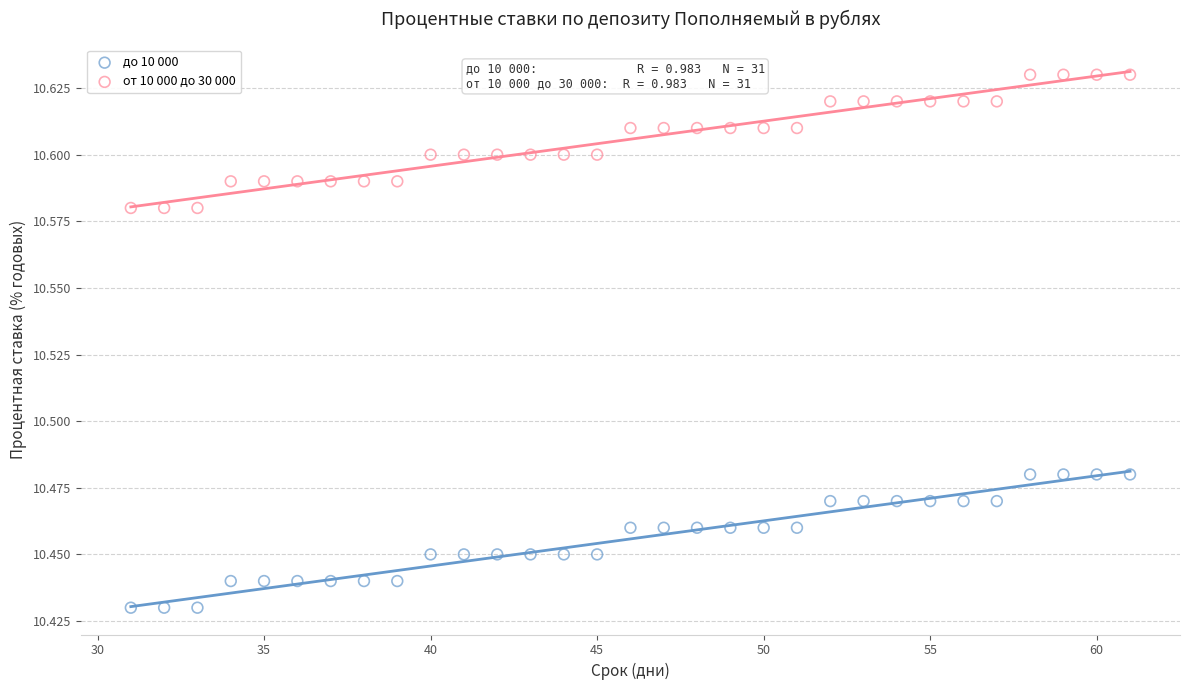

Which series contains the highest Y value?

от 10 000 до 30 000